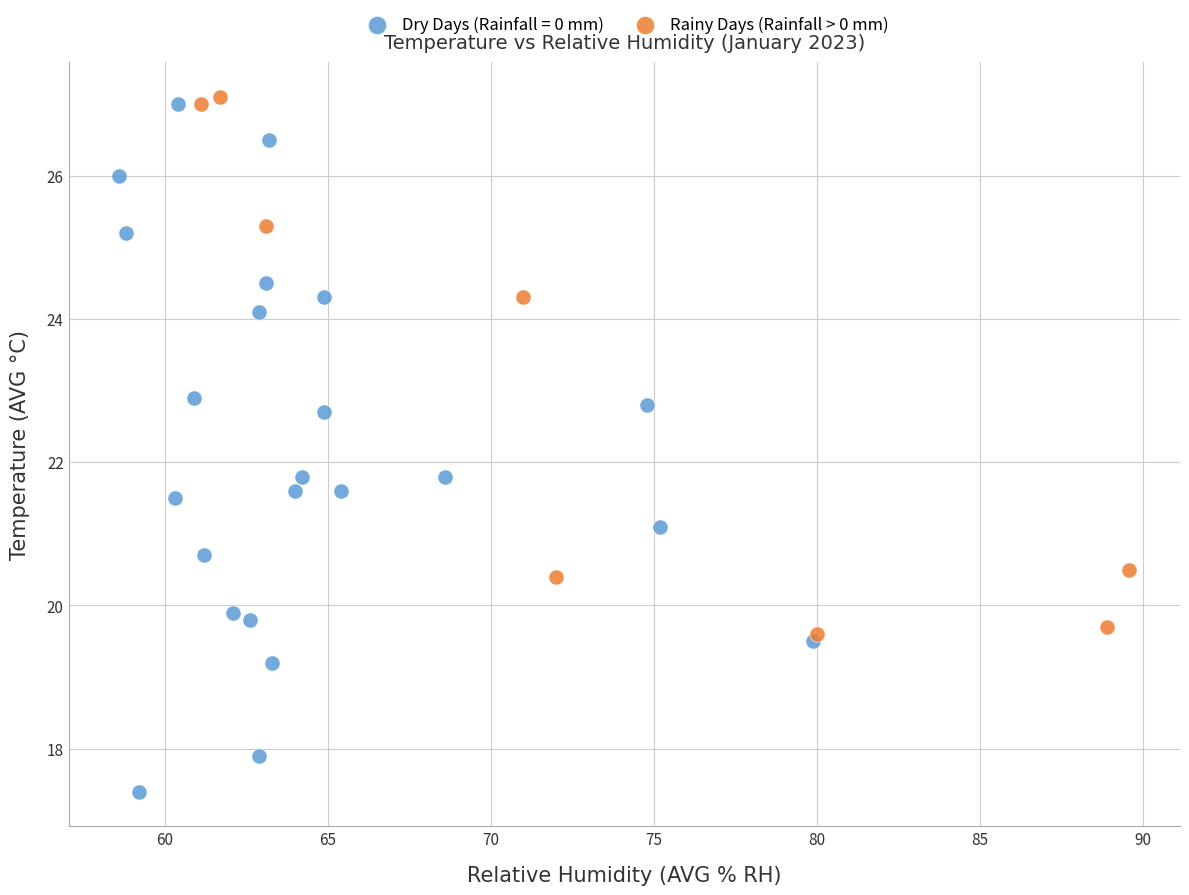

Which series contains the lowest Y value?

Dry Days (Rainfall = 0 mm)